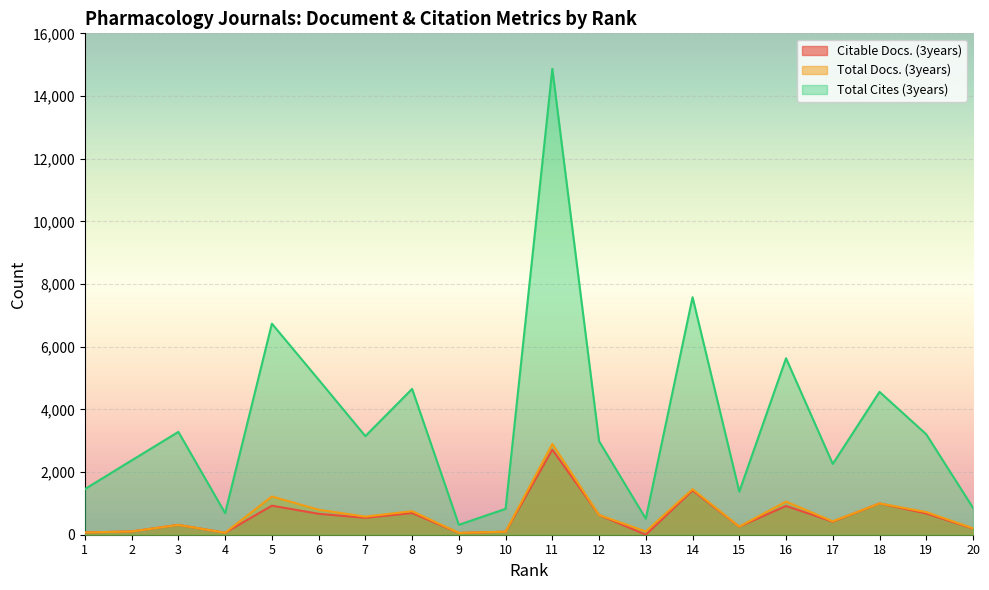

At which category is the sum across all series the highest?

11